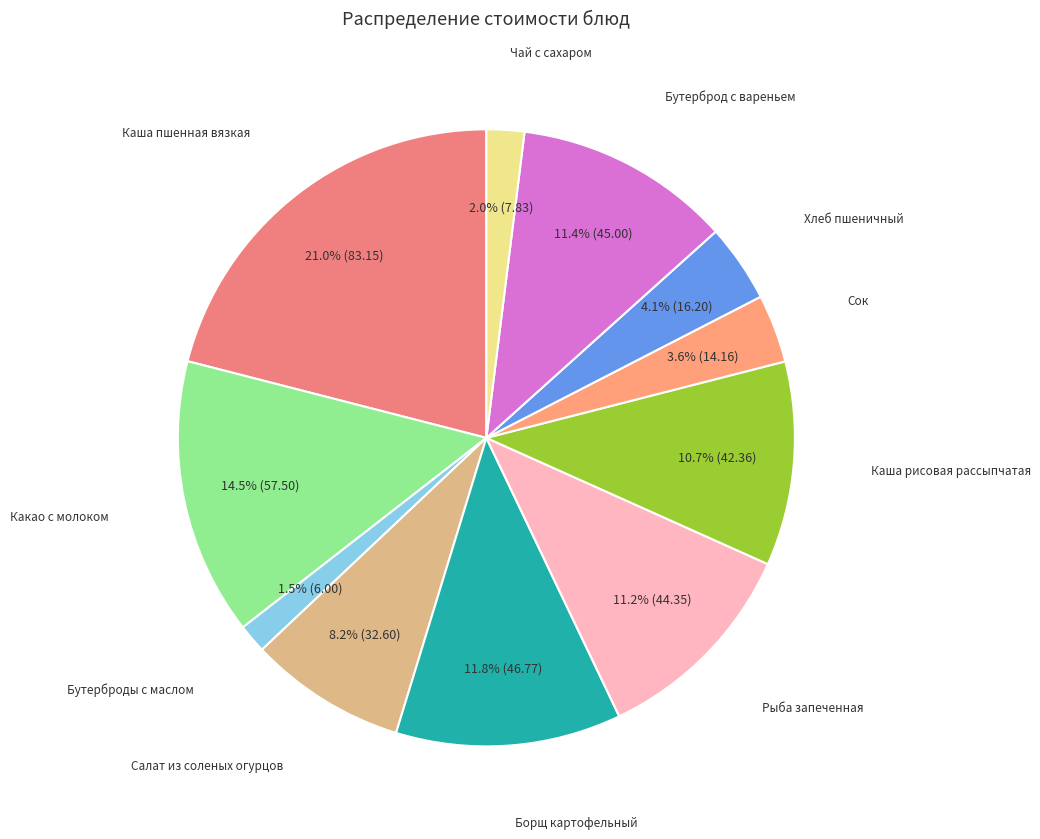

Which category has the biggest portion of the pie?

Каша пшенная вязкая